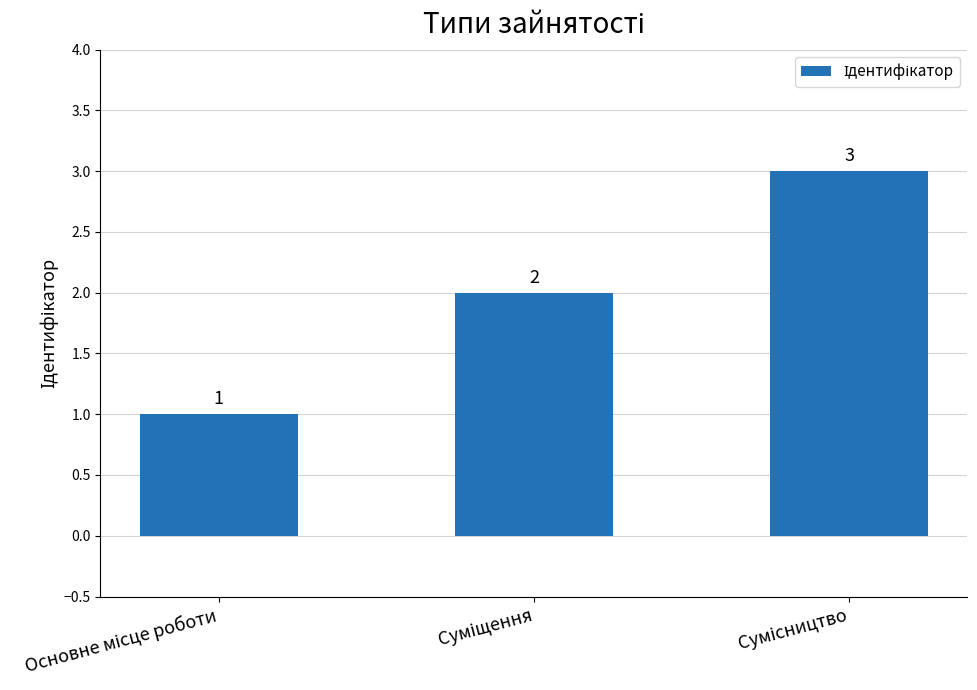

Reading left to right, transcribe all the data shown in this chart.

1	2	3